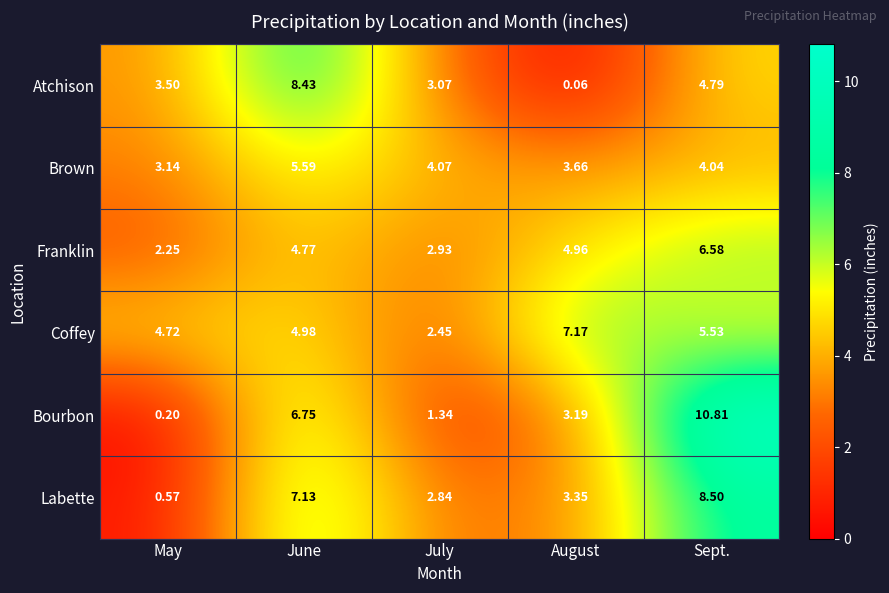

Where is Bourbon nearest to the value 5?

June